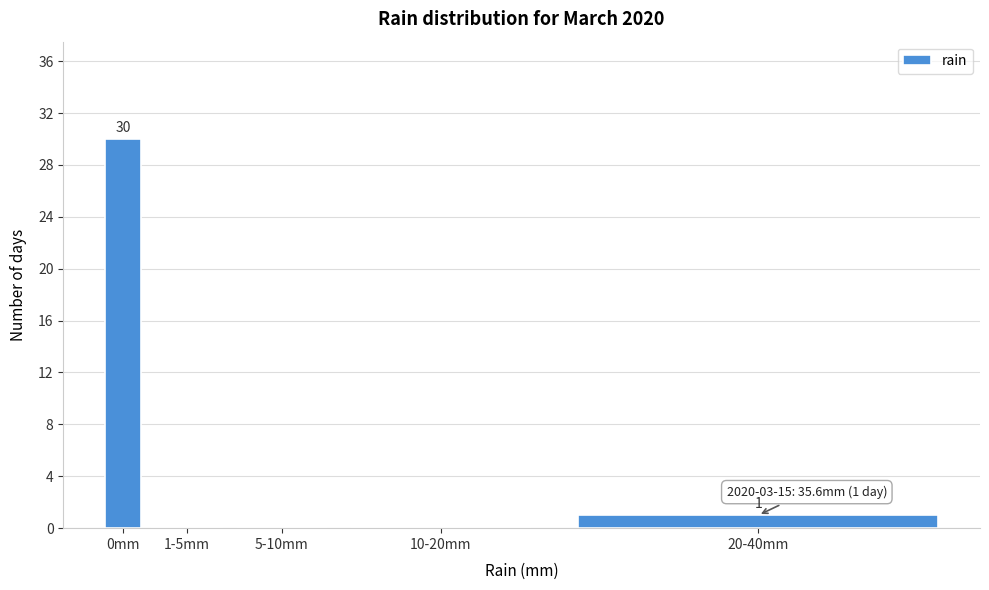

Reading left to right, extract all data points from this chart.

0mm=30	1-5mm=0	5-10mm=0	10-20mm=0	20-40mm=1